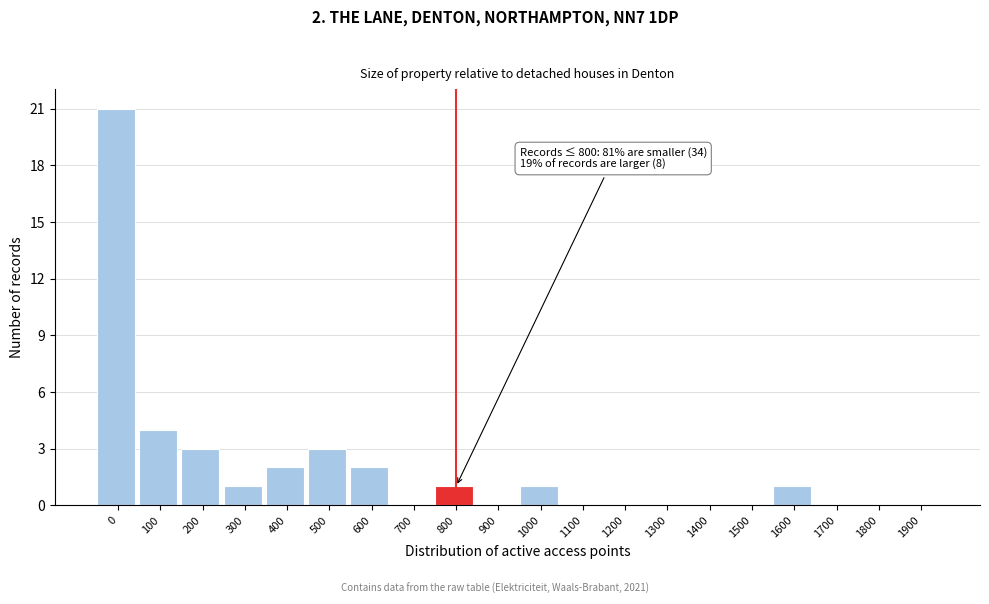

Reading right to left, list all the values displayed in this chart.

1900=0	1800=0	1700=0	1600=1	1500=0	1400=0	1300=0	1200=0	1100=0	1000=1	900=0	800=1	700=0	600=2	500=3	400=2	300=1	200=3	100=4	0=21